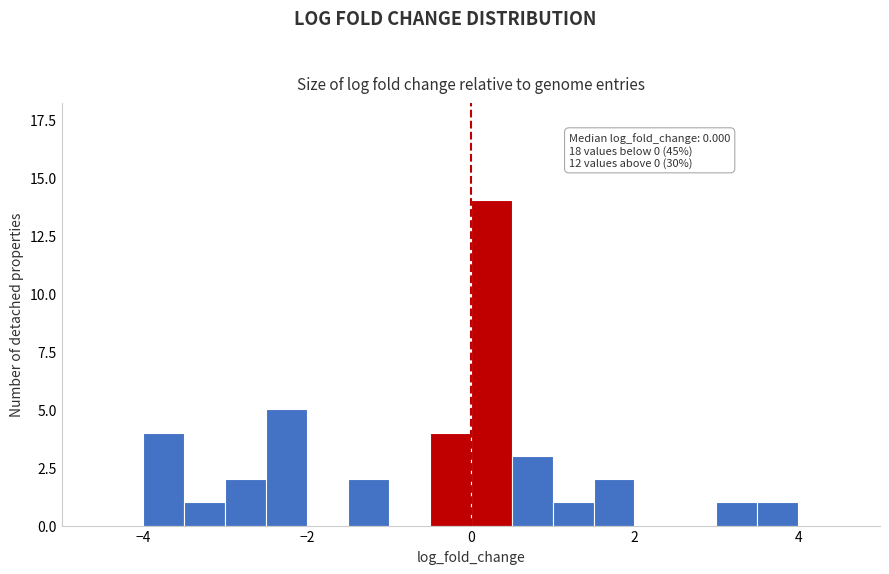

Read against the x-axis, roughly where is the centre of the tallest bar?

0.2